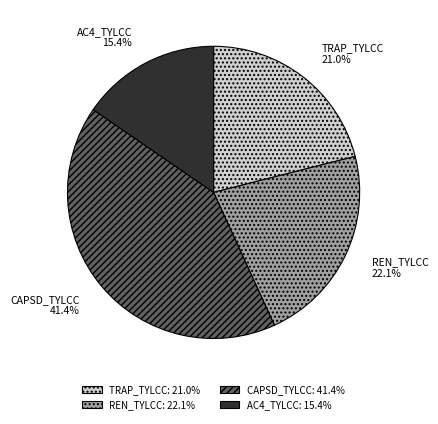

To the nearest percent, what portion does CAPSD_TYLCC represent?

41%